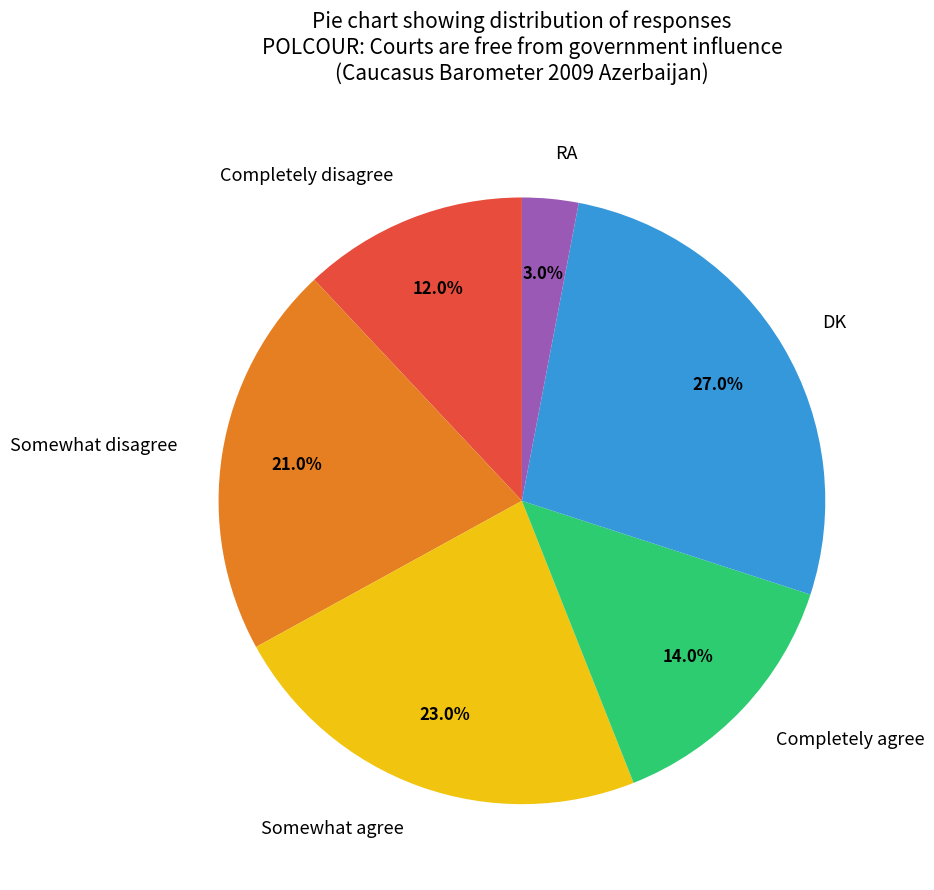

To the nearest percent, what is the difference between the largest and smallest slice percentages?

24%